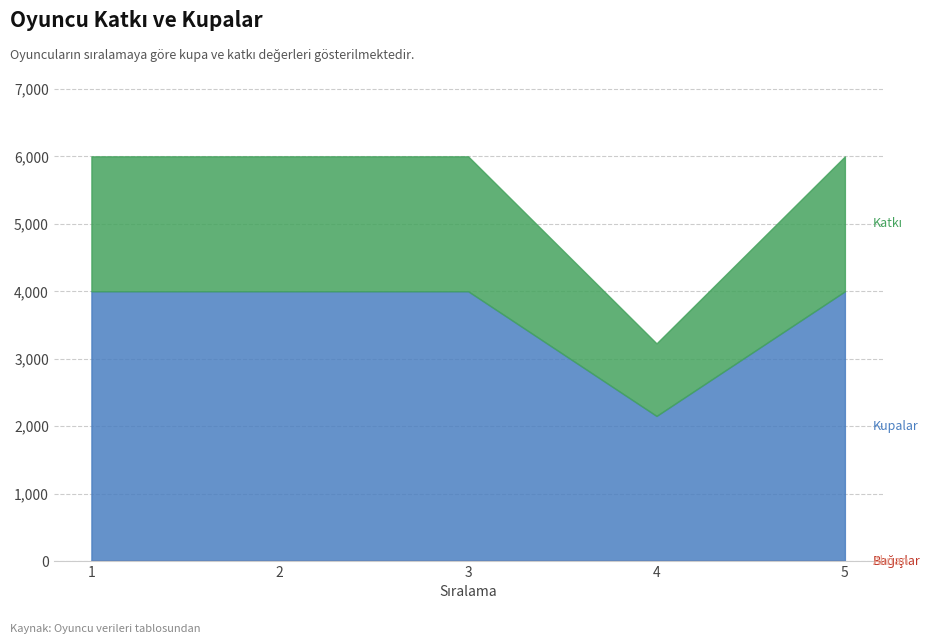

List the labels in order of Katkı value, smallest first.

4, 1, 2, 3, 5